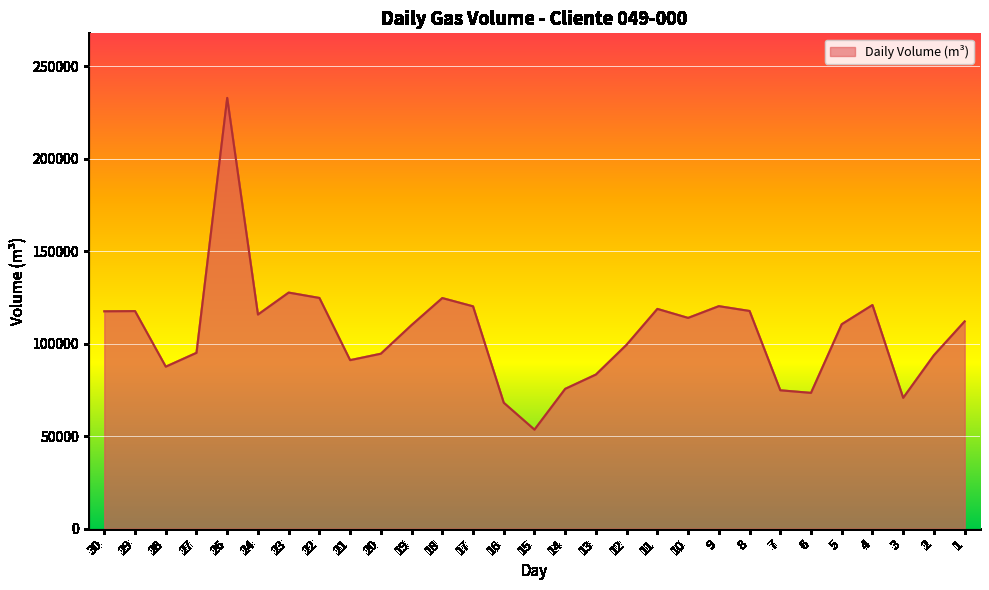

What is the difference between the values at 2 and 18?

30922.1